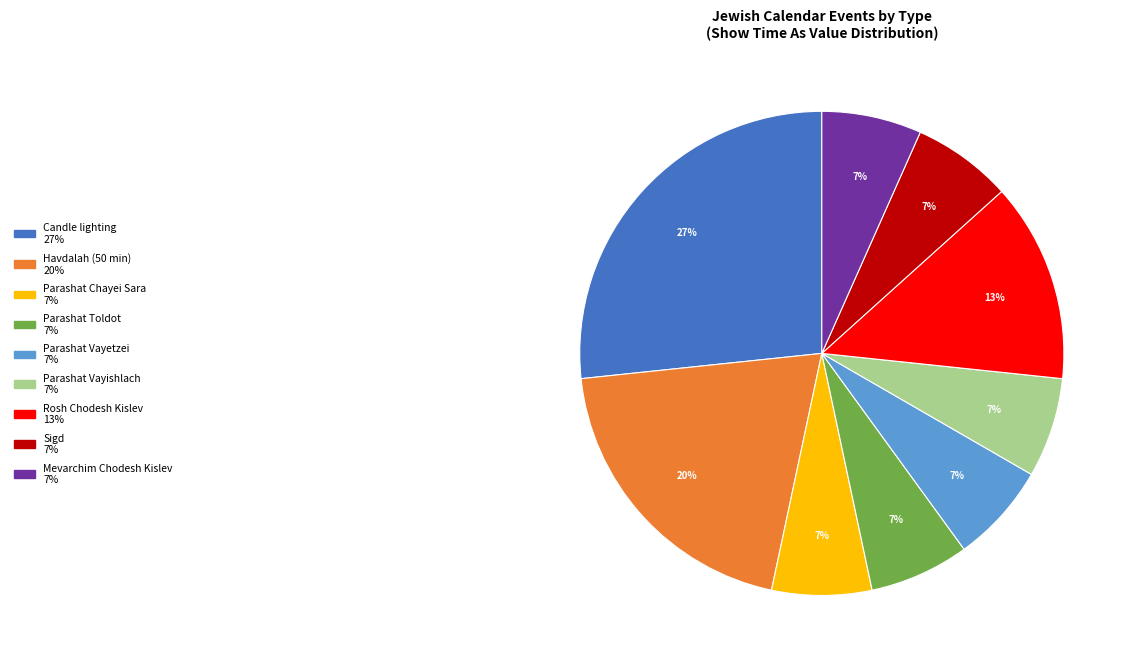

To the nearest percent, what is the average slice percentage?

11%